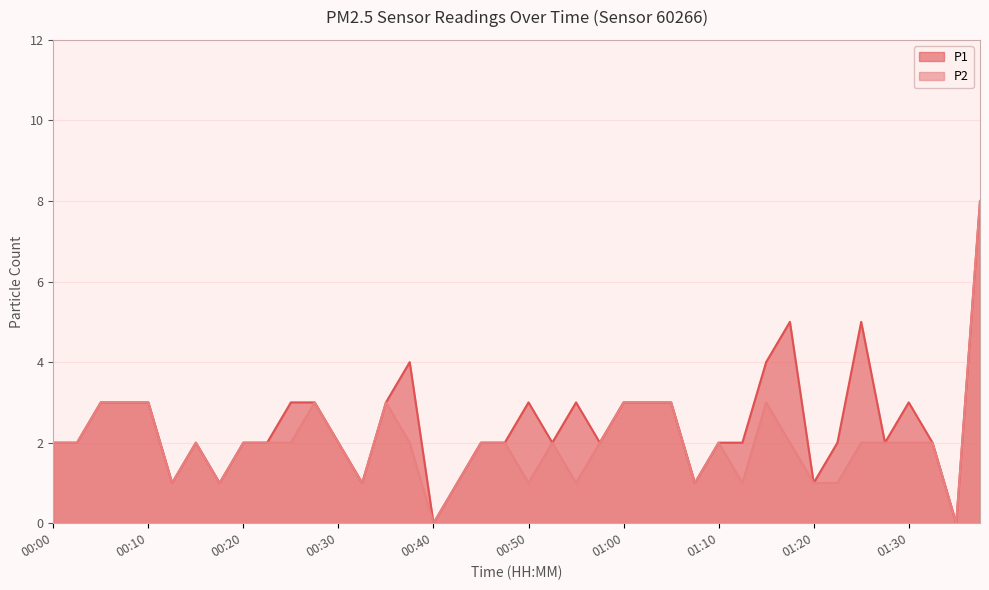

How many interior local valleys does the P1 series have?

10